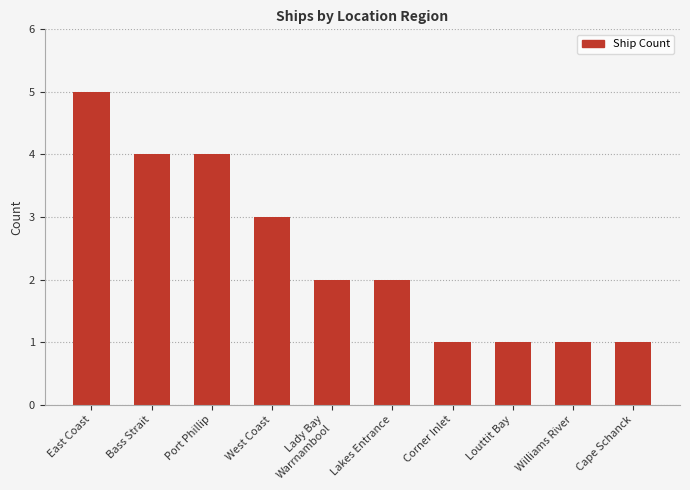

What is the maximum value shown in the chart?

5